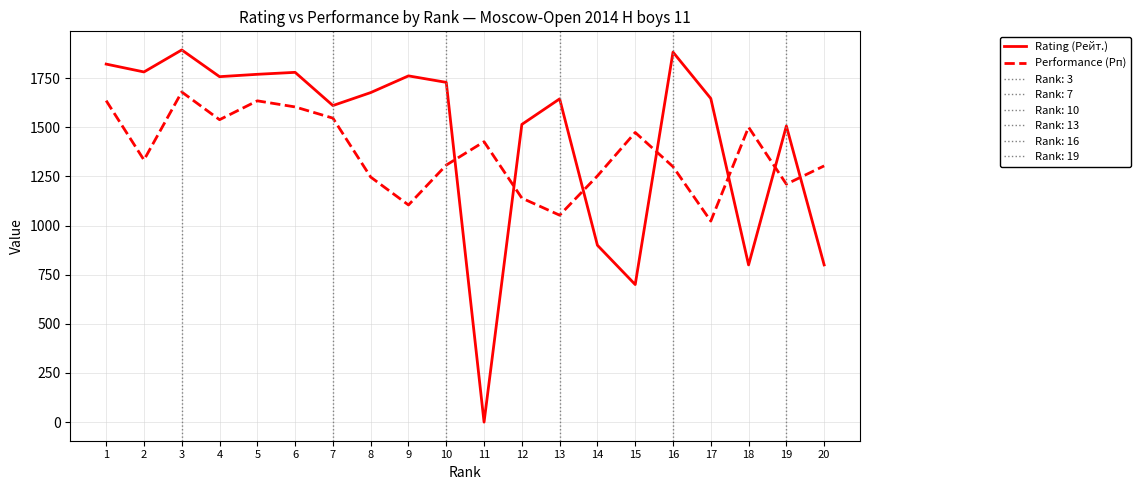

What is the difference between the maximum and minimum values in the Performance (Рп) series?

657